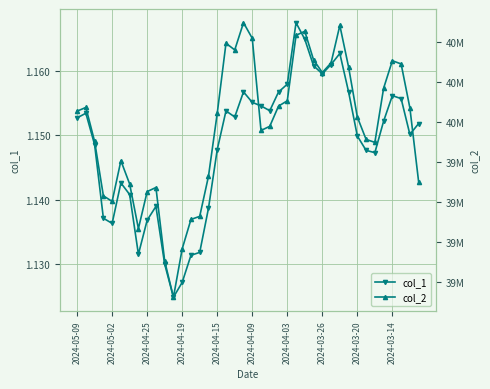

How many series are shown in this chart?

2